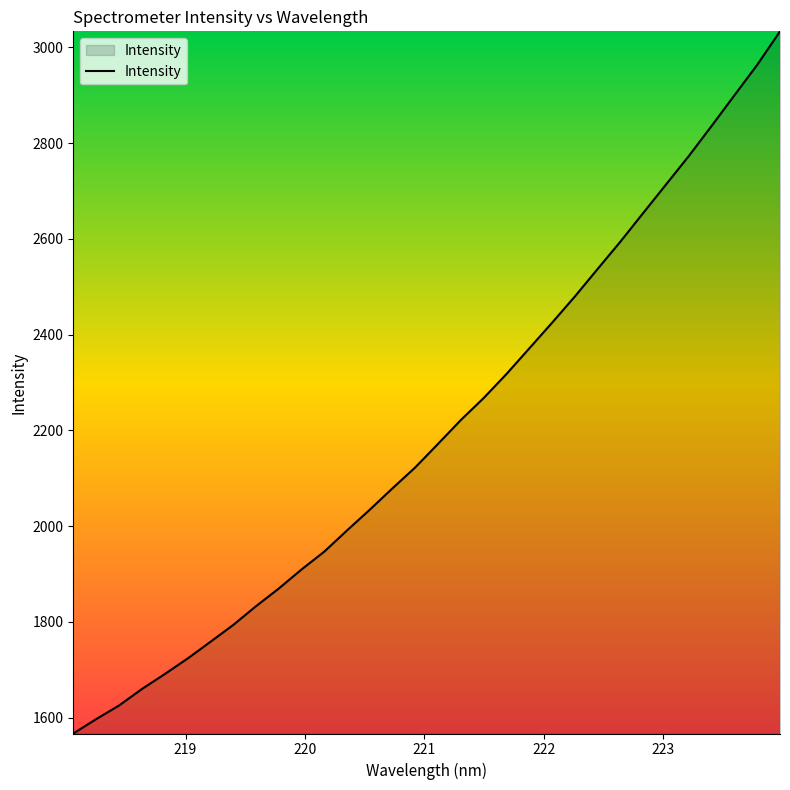

Count the number of values greater than 2172.

16